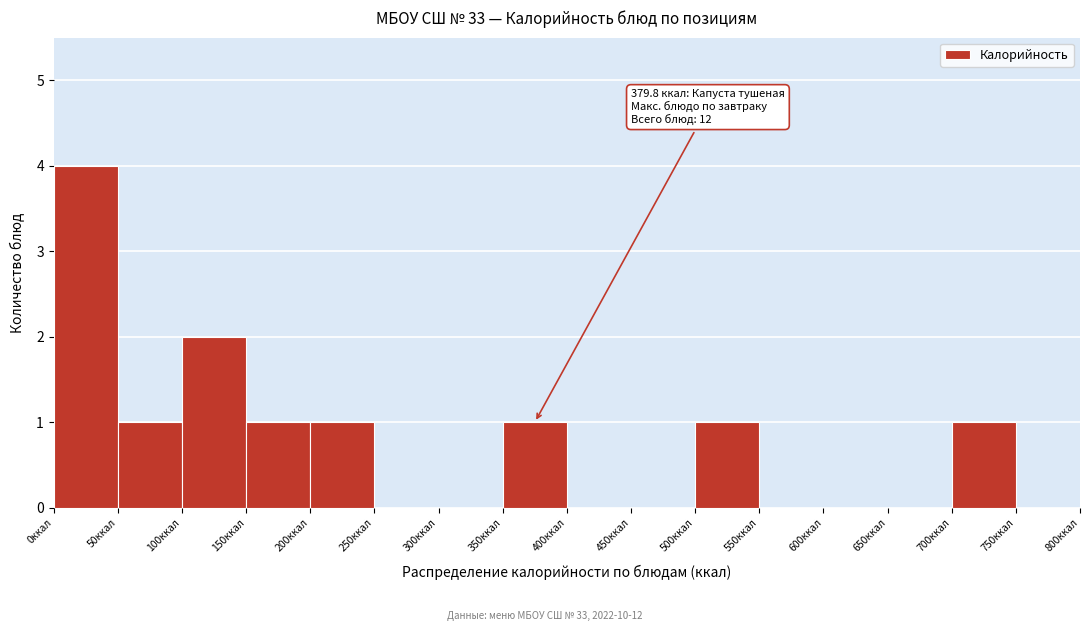

Over which range of the x-axis is the bar tallest?

0 to 50